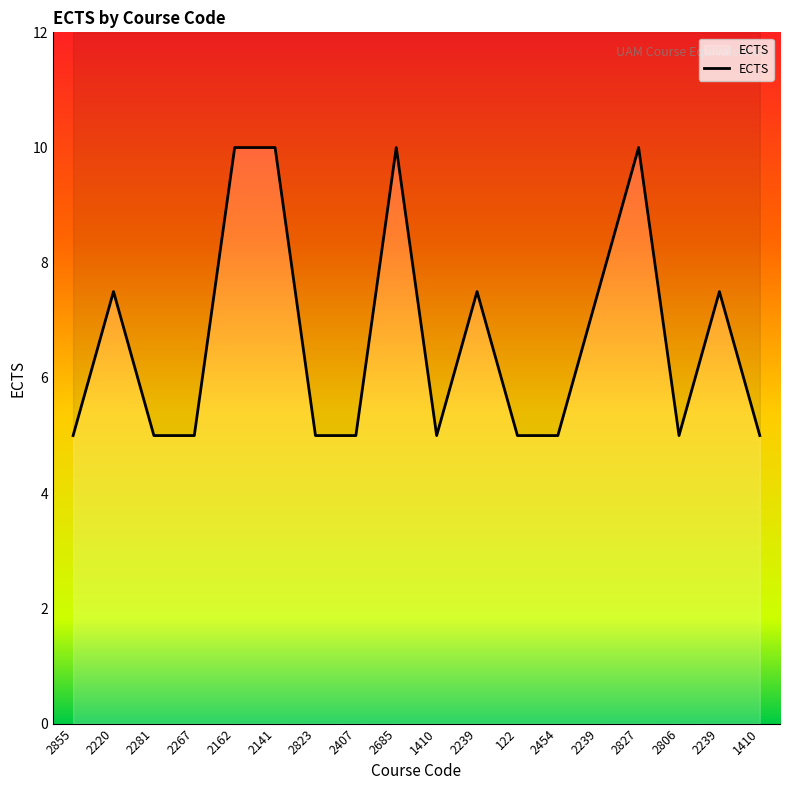

What is the difference between the second highest and second lowest values?

5.0